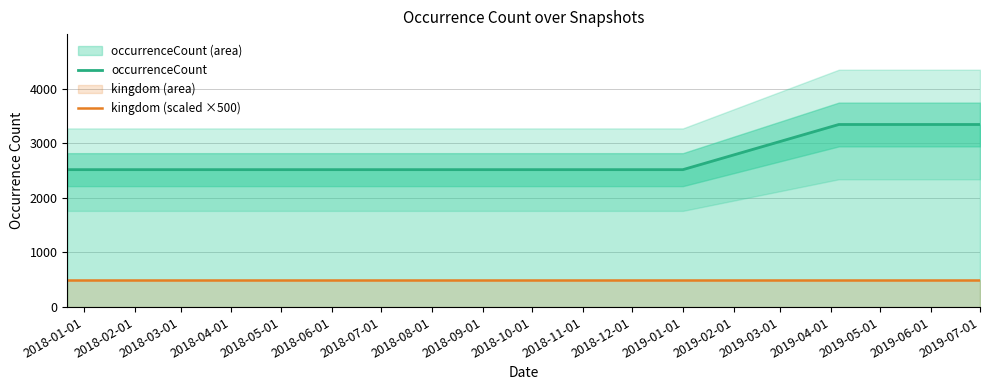

Count the occurrenceCount values in the range 2517 to 3344.

7